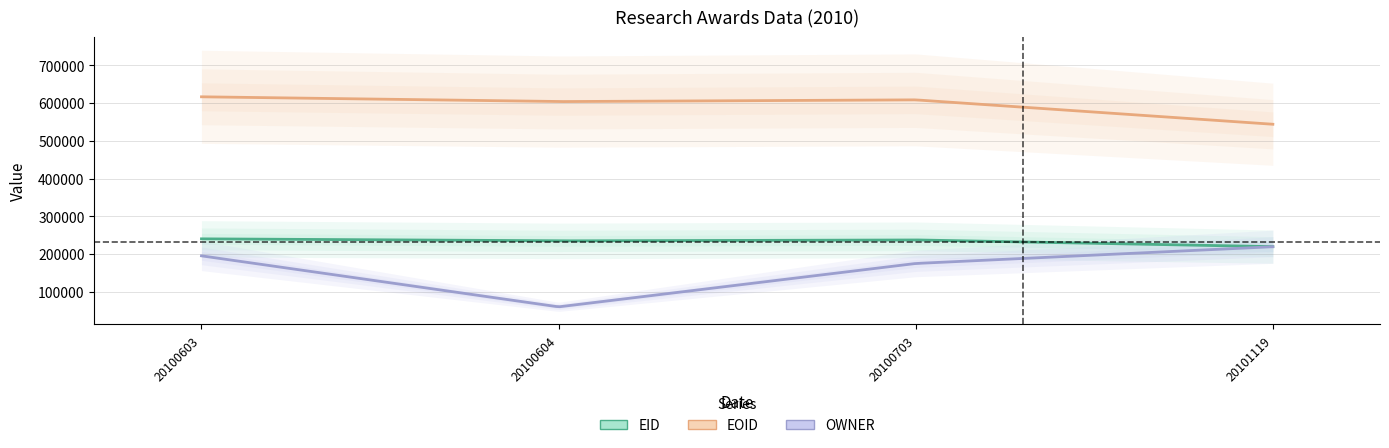

Between 20100604 and 20101119, which is larger?

20100604